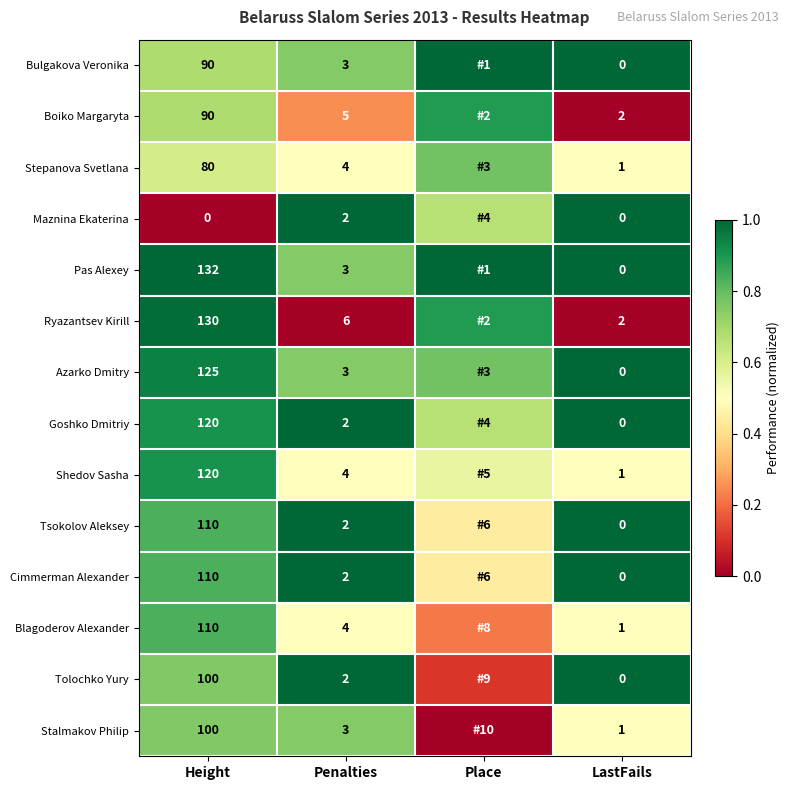

Is the value of Tsokolov Aleksey at Height greater than the value of Stepanova Svetlana at Penalties?

Yes